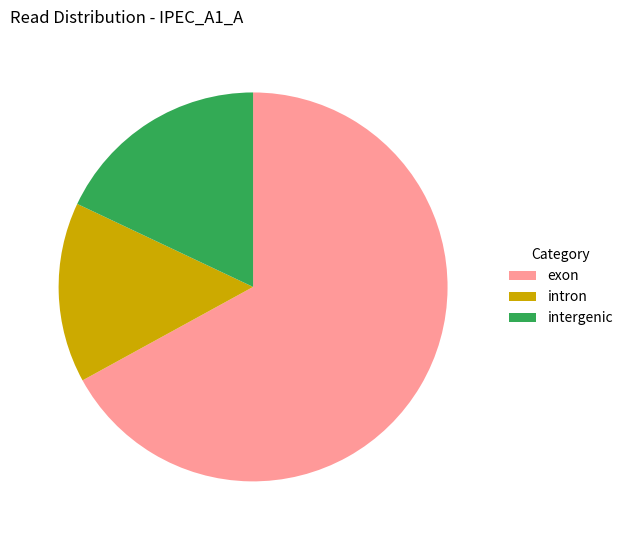

What is the ratio of the value at intron to the value at exon?

0.2